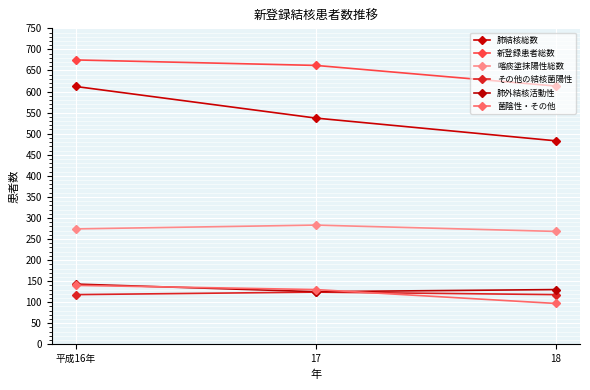

What is the label of the 1st point from the right?

18